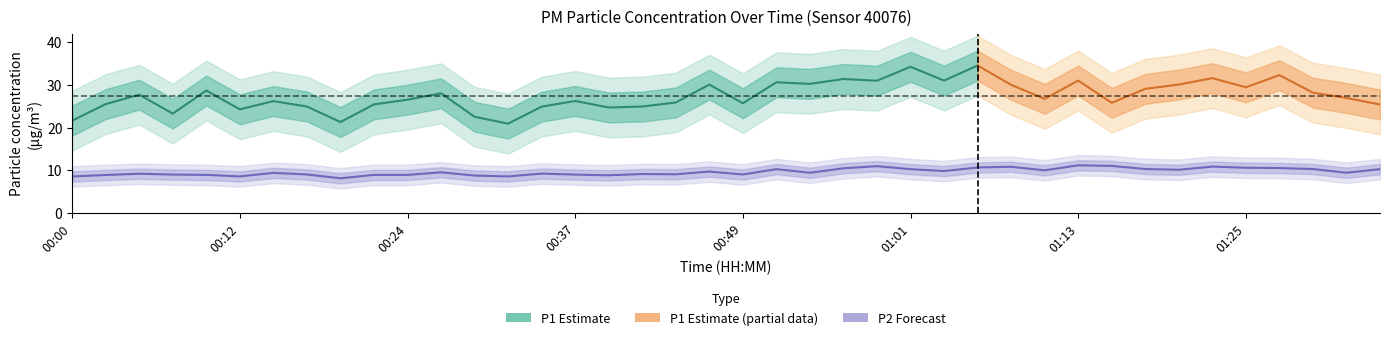

What is the label of the 28th point from the left?

01:06